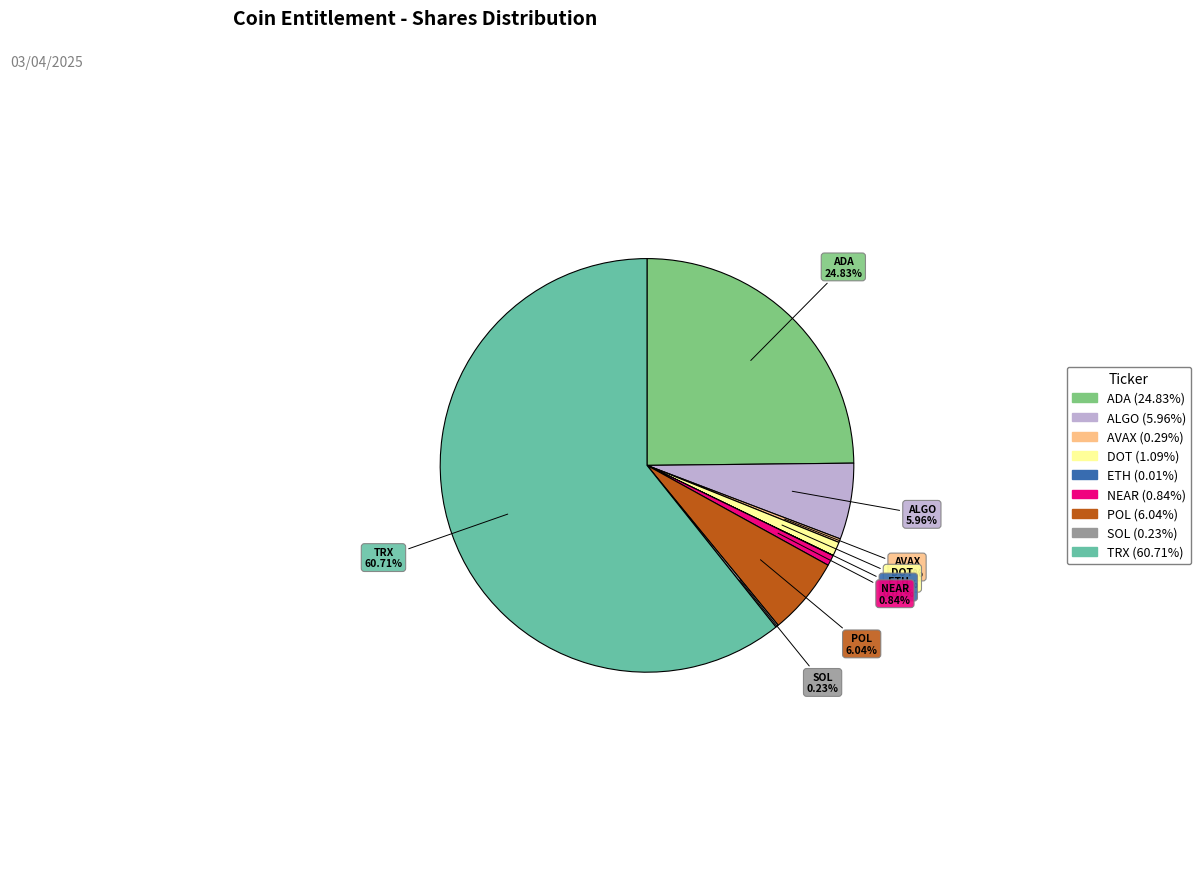

Is it true that ADA is 18% of the pie?

False